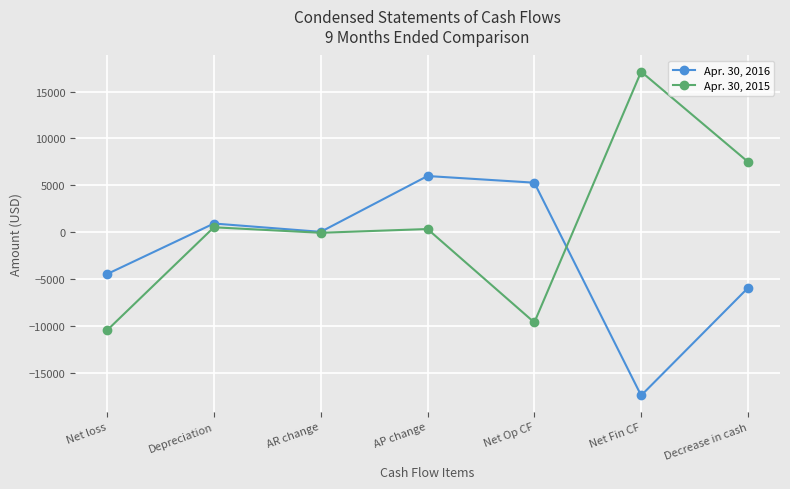

What is the average value of the Apr. 30, 2015 series?

775